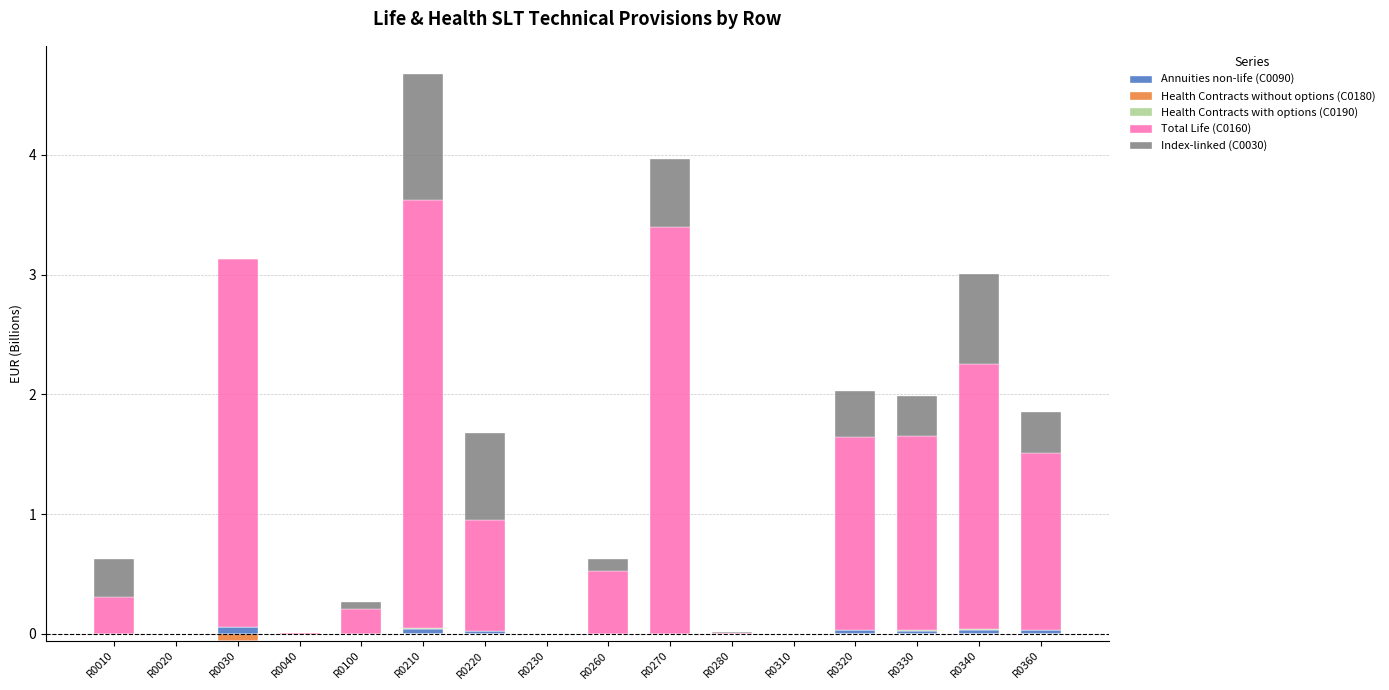

At how many categories does at least one series exceed 2?

4